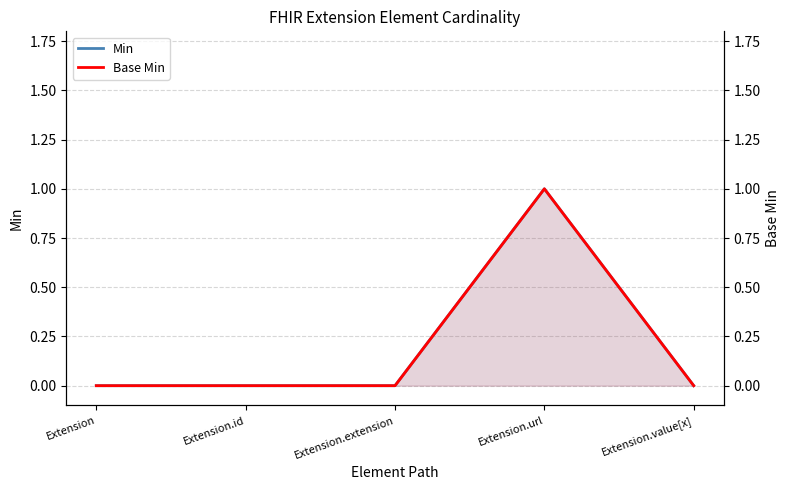

What is the maximum value for Base Min?

1